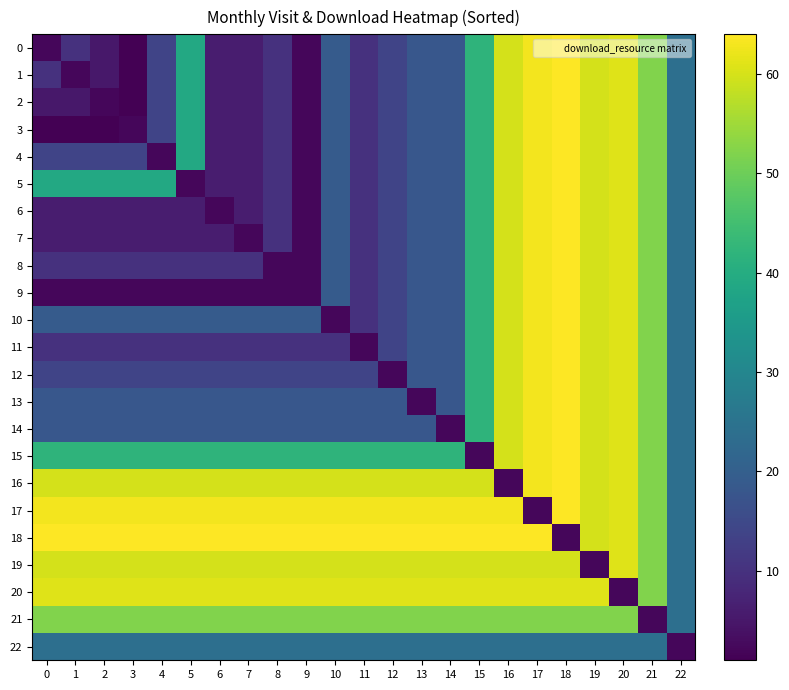

Rank the series at 13 from lowest to highest value.

13, 0, 1, 2, 3, 4, 5, 6, 7, 8, 9, 10, 11, 12, 14, 22, 15, 21, 16, 19, 20, 17, 18